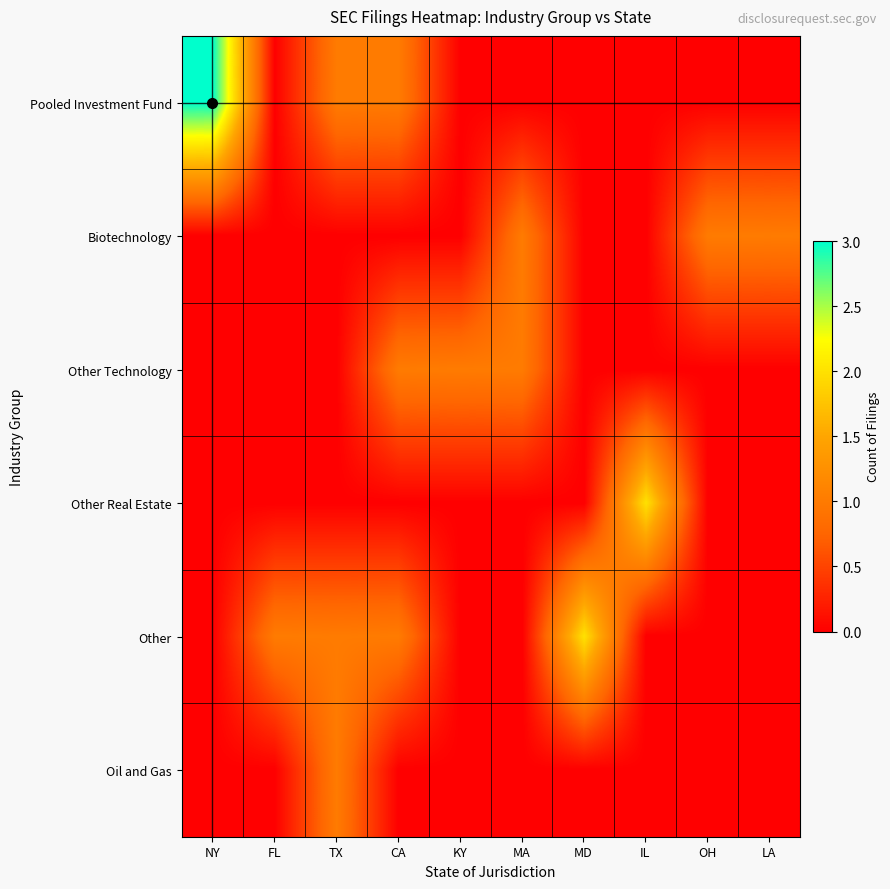

What is the spread (max minus min) of values at MA?

1